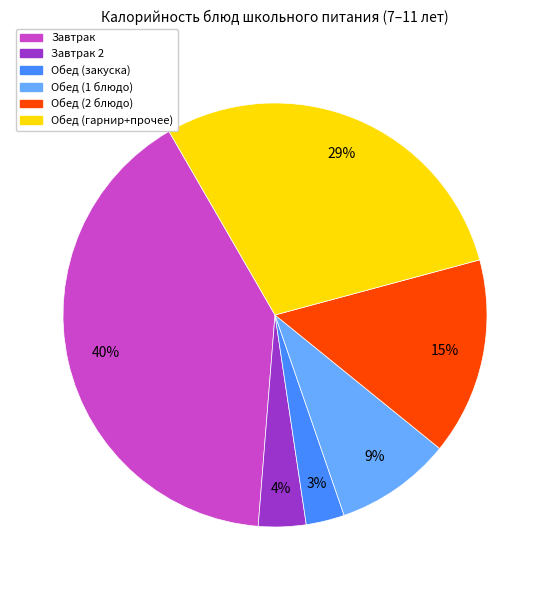

Which has a higher value, Обед (гарнир+прочее) or Завтрак 2?

Обед (гарнир+прочее)